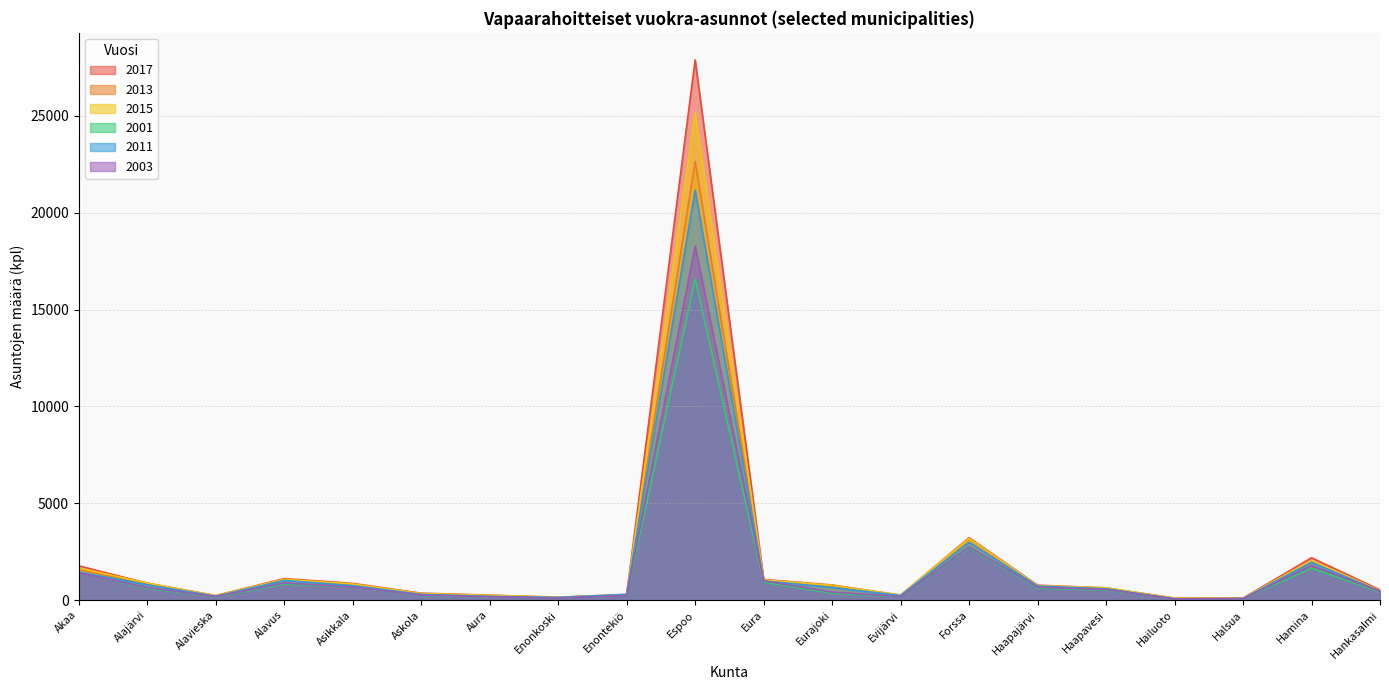

Where is the first local maximum for 2011?

Alavus